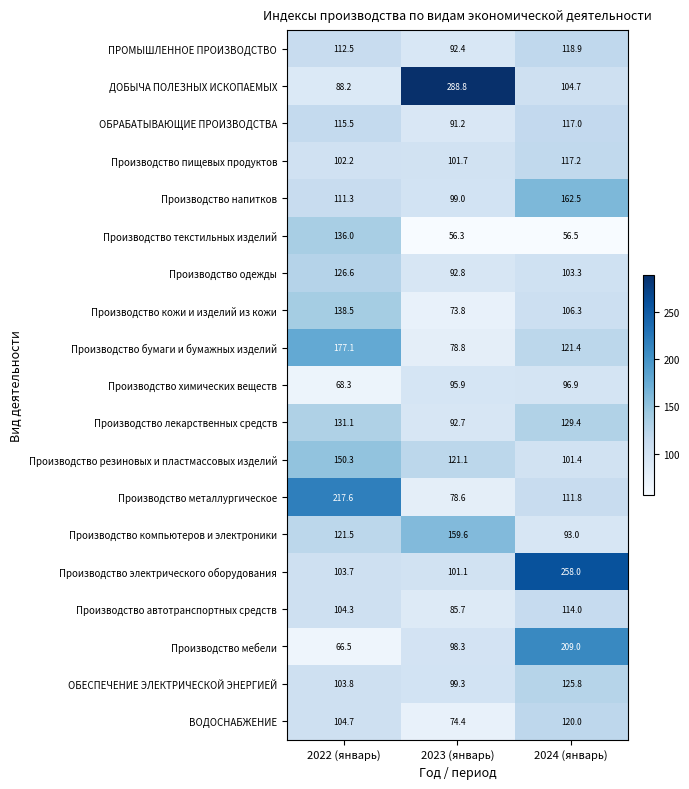

Rank the series by their maximum value, from lowest to highest.

Производство химических веществ, Производство автотранспортных средств, ОБРАБАТЫВАЮЩИЕ ПРОИЗВОДСТВА, Производство пищевых продуктов, ПРОМЫШЛЕННОЕ ПРОИЗВОДСТВО, ВОДОСНАБЖЕНИЕ, ОБЕСПЕЧЕНИЕ ЭЛЕКТРИЧЕСКОЙ ЭНЕРГИЕЙ, Производство одежды, Производство лекарственных средств, Производство текстильных изделий, Производство кожи и изделий из кожи, Производство резиновых и пластмассовых изделий, Производство компьютеров и электроники, Производство напитков, Производство бумаги и бумажных изделий, Производство мебели, Производство металлургическое, Производство электрического оборудования, ДОБЫЧА ПОЛЕЗНЫХ ИСКОПАЕМЫХ